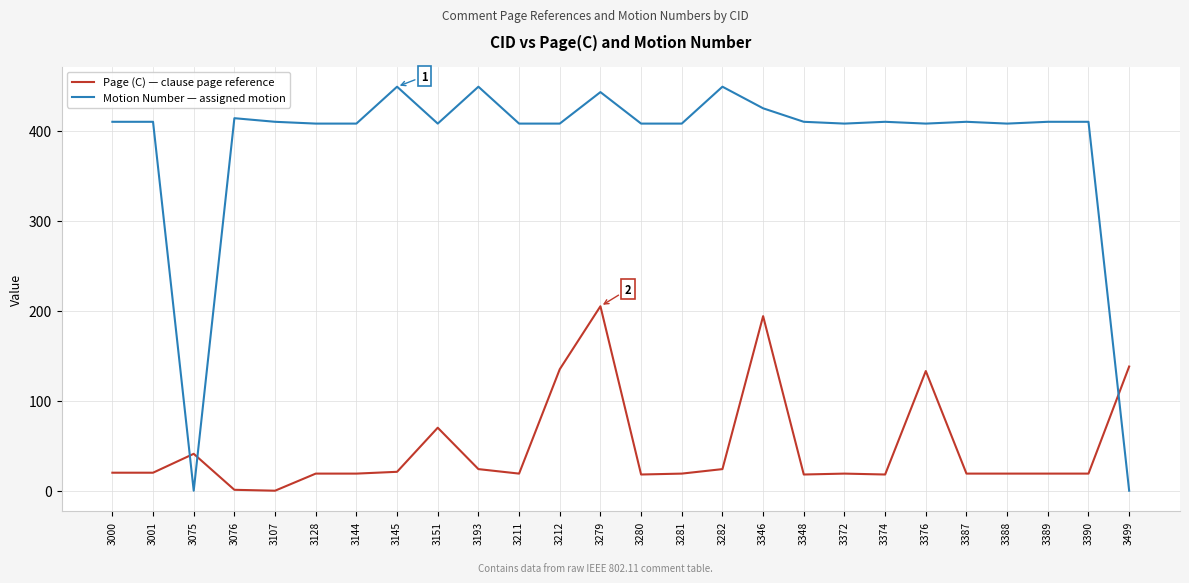

Which series has the widest spread of values?

Motion Number — assigned motion